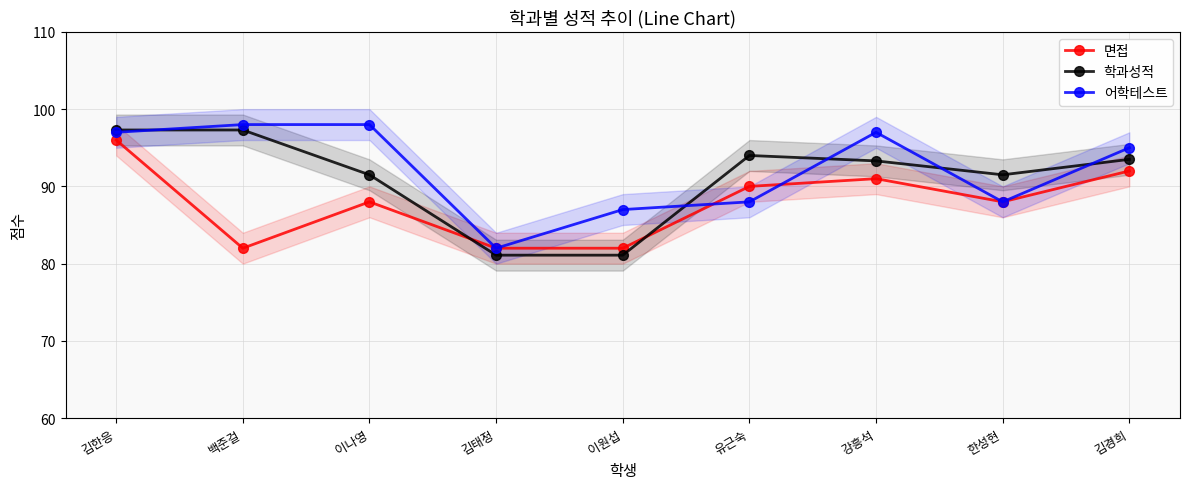

Rank the series by their maximum value, from highest to lowest.

어학테스트, 학과성적, 면접